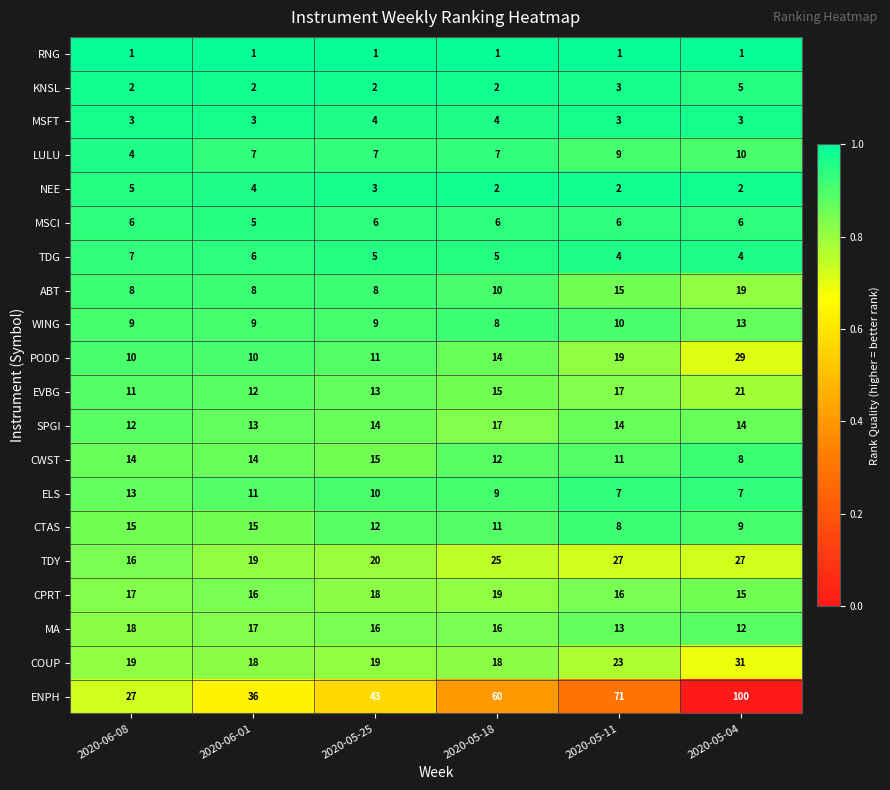

Is it true that PODD equals 34 at 2020-05-11?

False